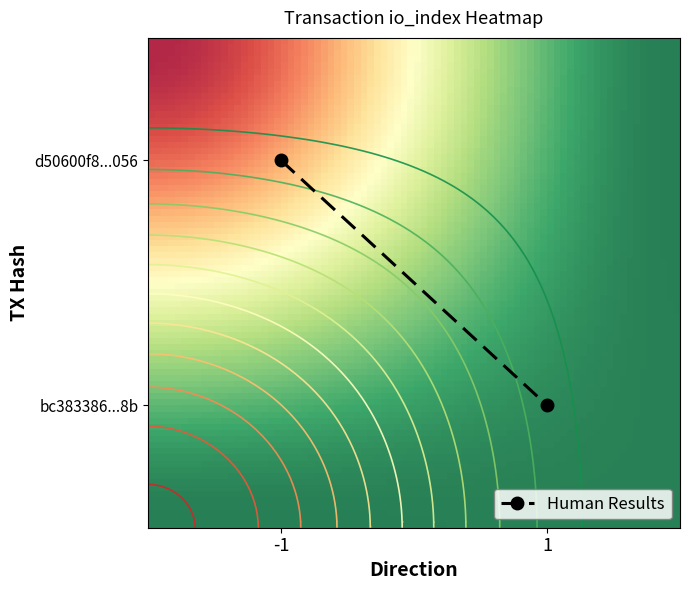

Reading left to right, transcribe all the data shown in this chart.

d50600f8161c50299028490ce450e1d97b29056: -1	450
bc383386b5650a3c59e3a5cfa1012be04067c8b: 1	3